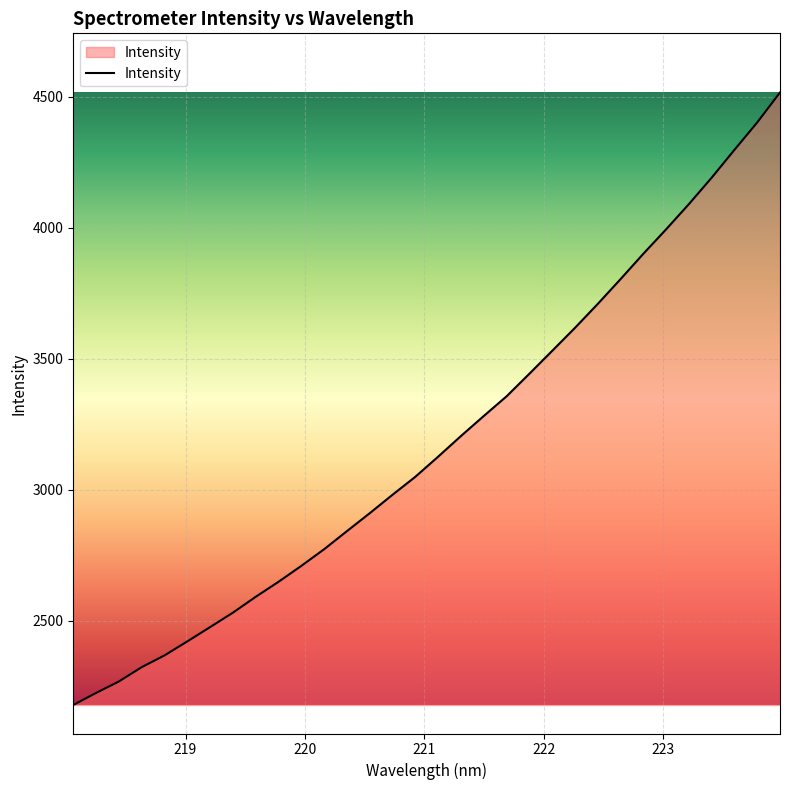

What is the difference between the maximum and minimum values?

2338.1